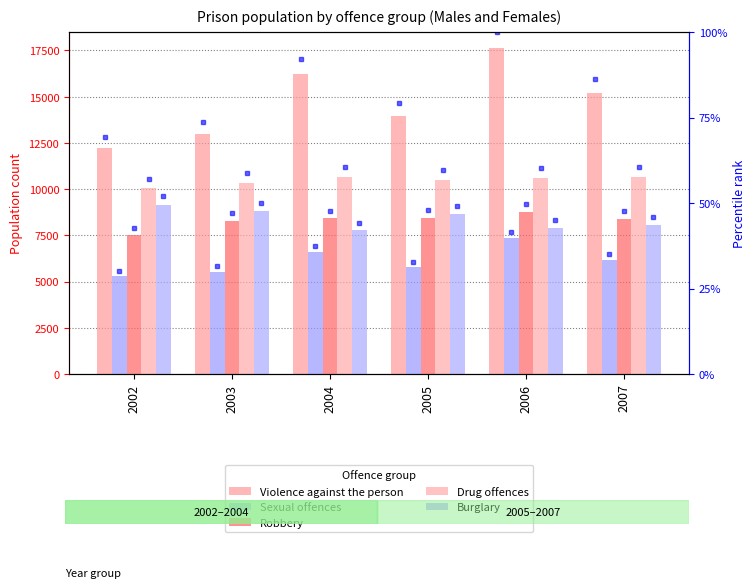

How many data points in Drug offences are less than 10613?

3